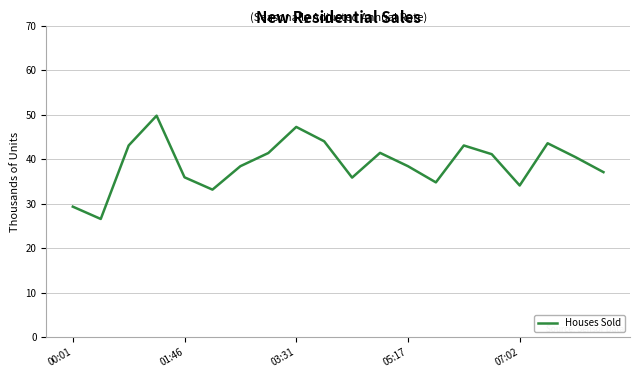

What is the difference between the second highest and second lowest values?

17.9